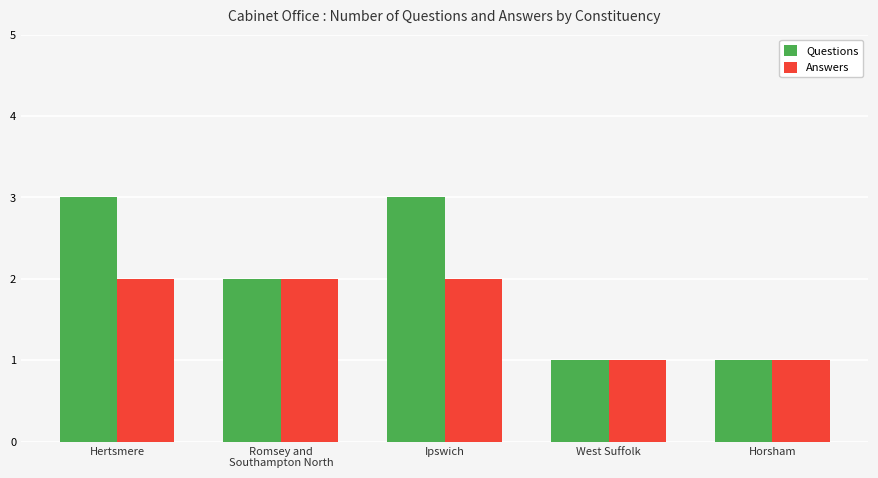

What is the total value across all series at Ipswich?

5